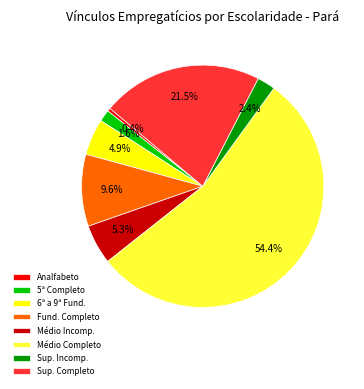

Which category has the smallest portion of the pie?

Analfabeto